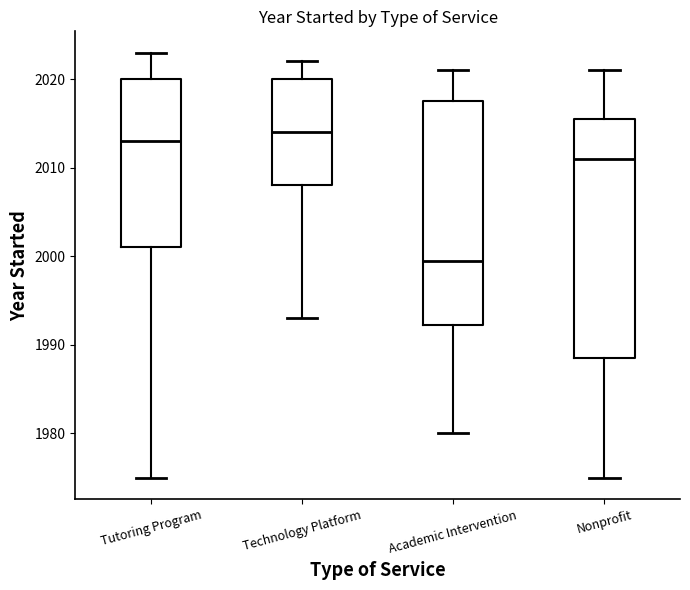

Reading left to right, transcribe this box plot: for each box, give where its median line is, the range the box spans, and where its two whiskers end, as read against the y-axis. The values are not printed on the chart, so give them approximately, as read against the axis.

Tutoring Program: median 2013, box 2001 to 2020, whiskers 1975 to 2023
Technology Platform: median 2014, box 2008 to 2020, whiskers 1993 to 2022
Academic Intervention: median 2000, box 1992 to 2018, whiskers 1980 to 2021
Nonprofit: median 2011, box 1989 to 2016, whiskers 1975 to 2021